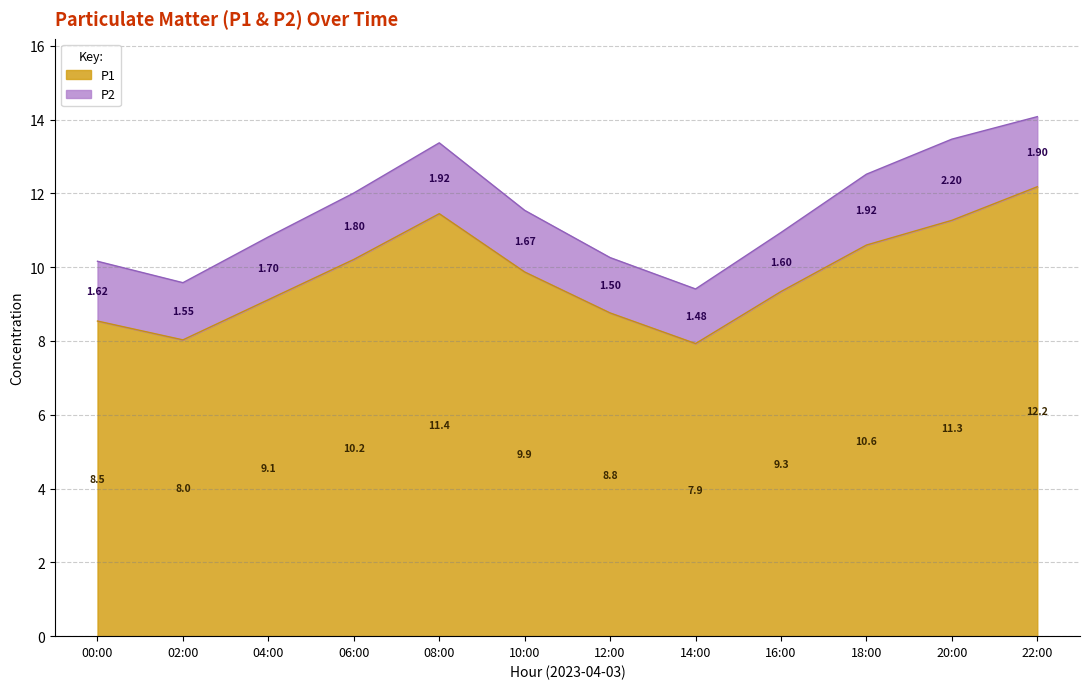

How many points are lower than both their immediate neighbors (excluding endpoints)?

2